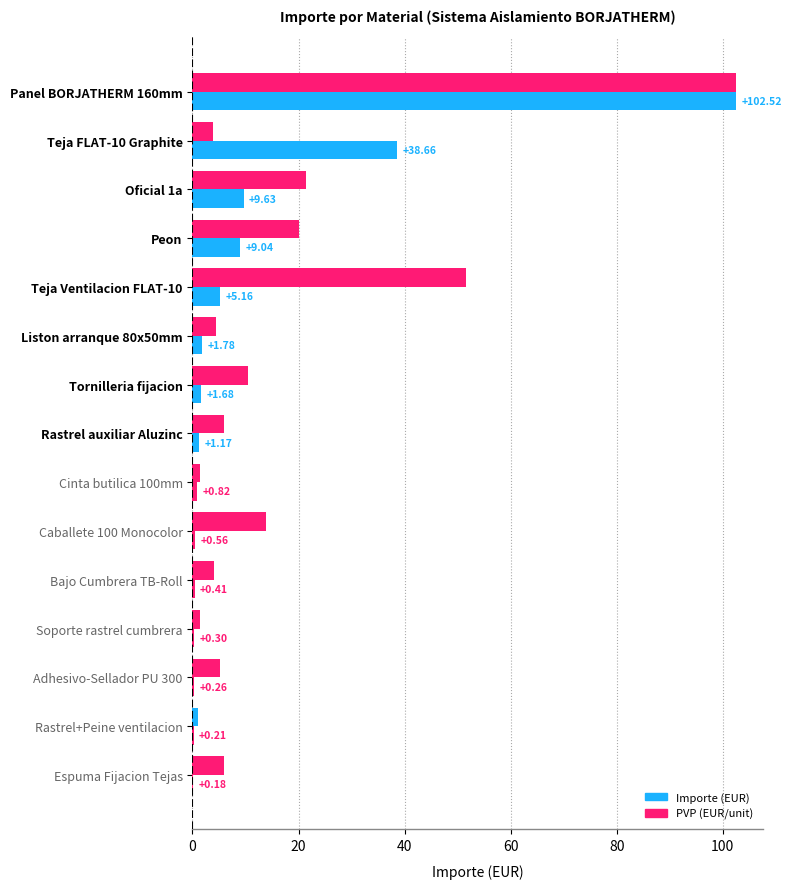

How many series are shown in this chart?

2